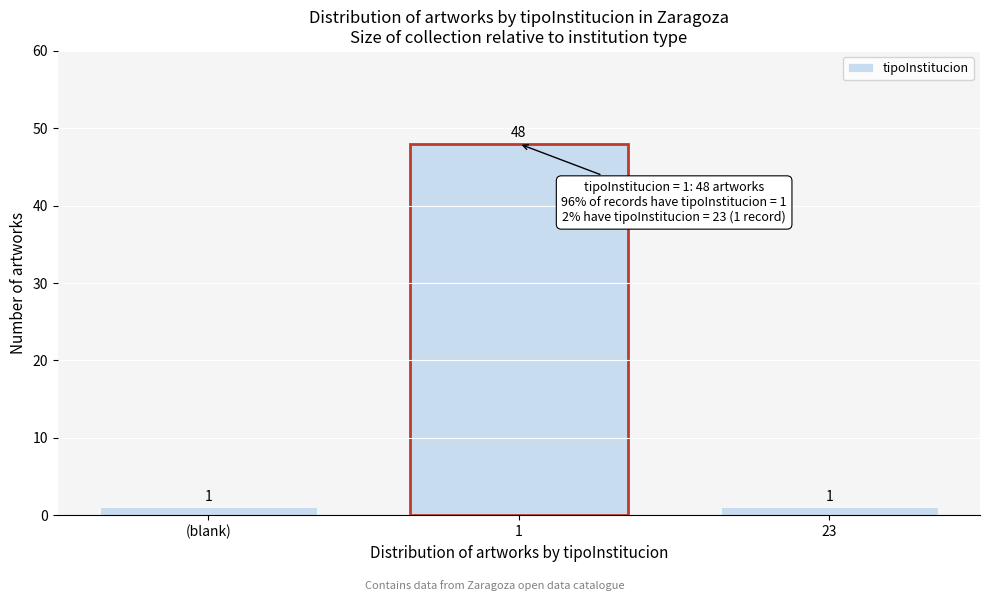

Reading left to right, what are all the values shown in this chart?

(blank)=1	1=48	23=1